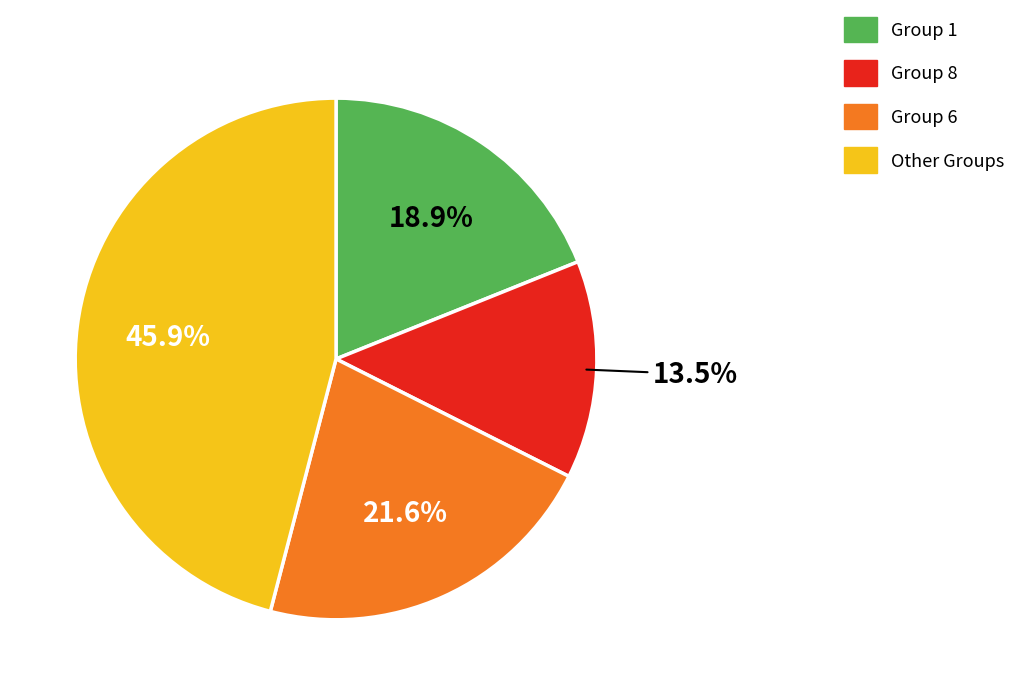

Does any single category account for the majority?

No